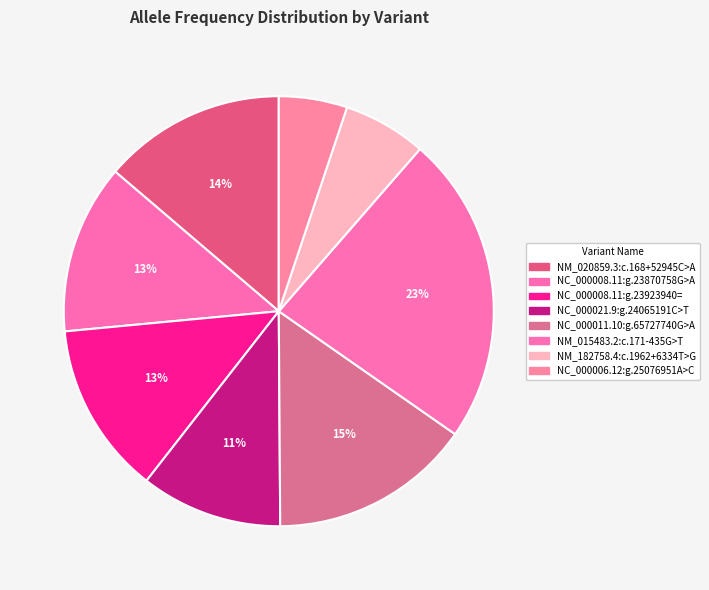

To the nearest percent, what portion does NC_000011.10:g.65727740G>A represent?

15%